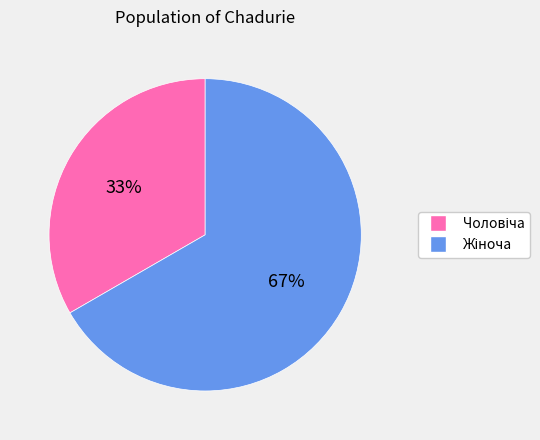

To the nearest percent, what is the average slice percentage?

50%